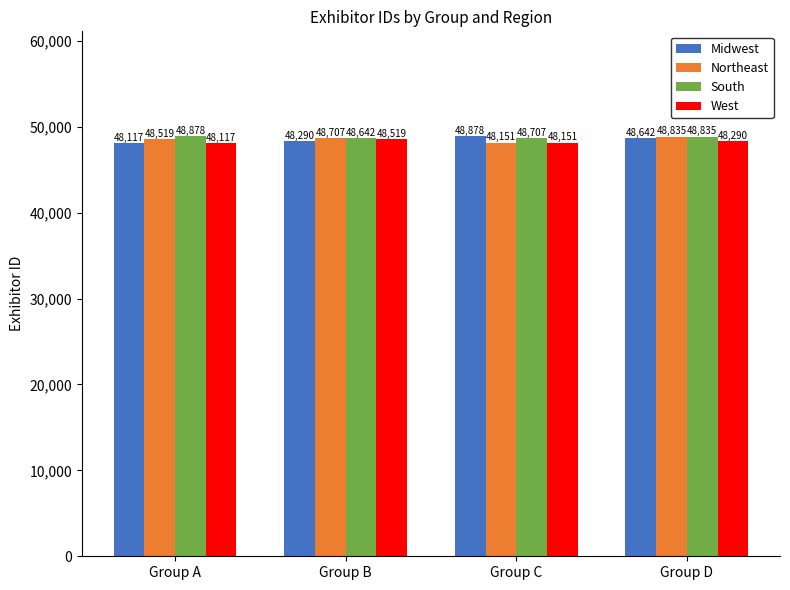

Between Group A and Group D, which series saw the biggest shift?

Midwest